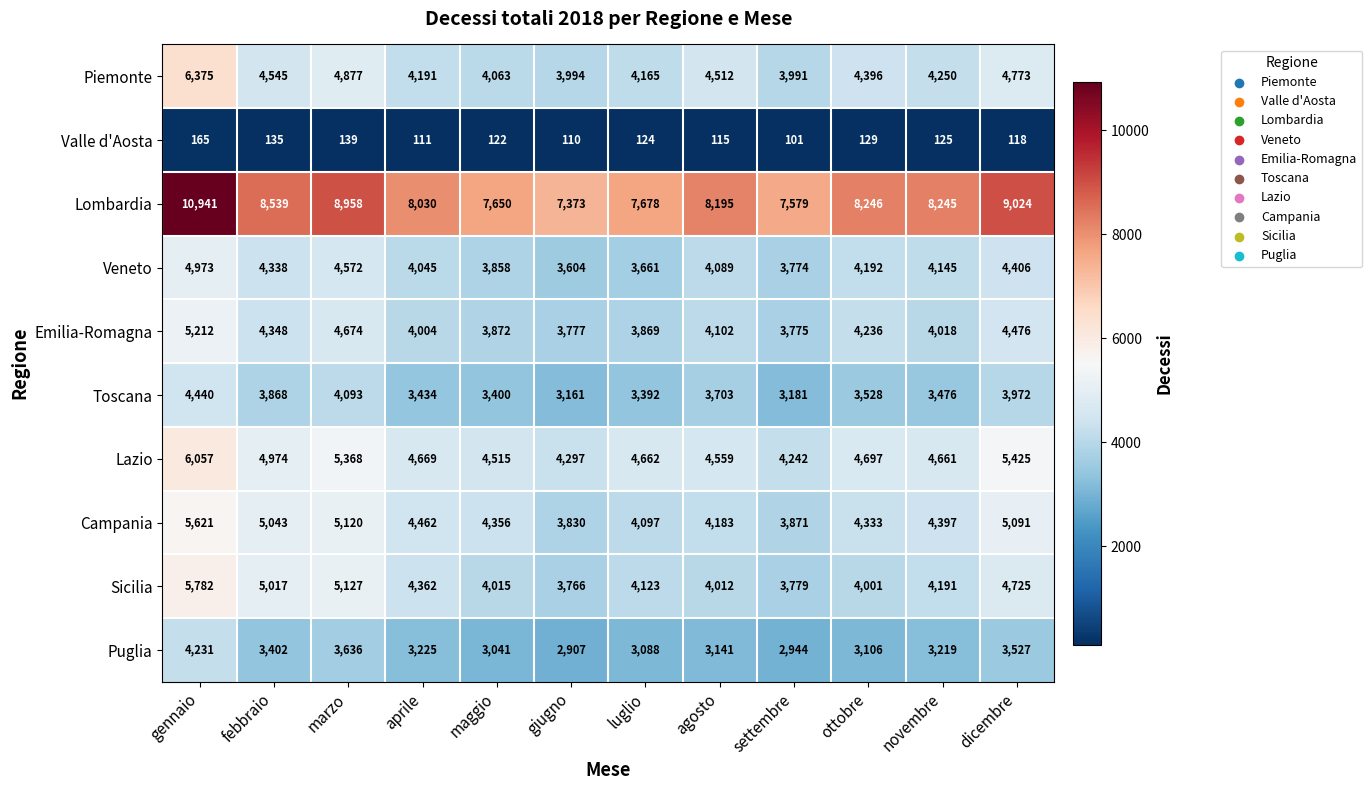

At which label is Lombardia closest to 9157?

dicembre